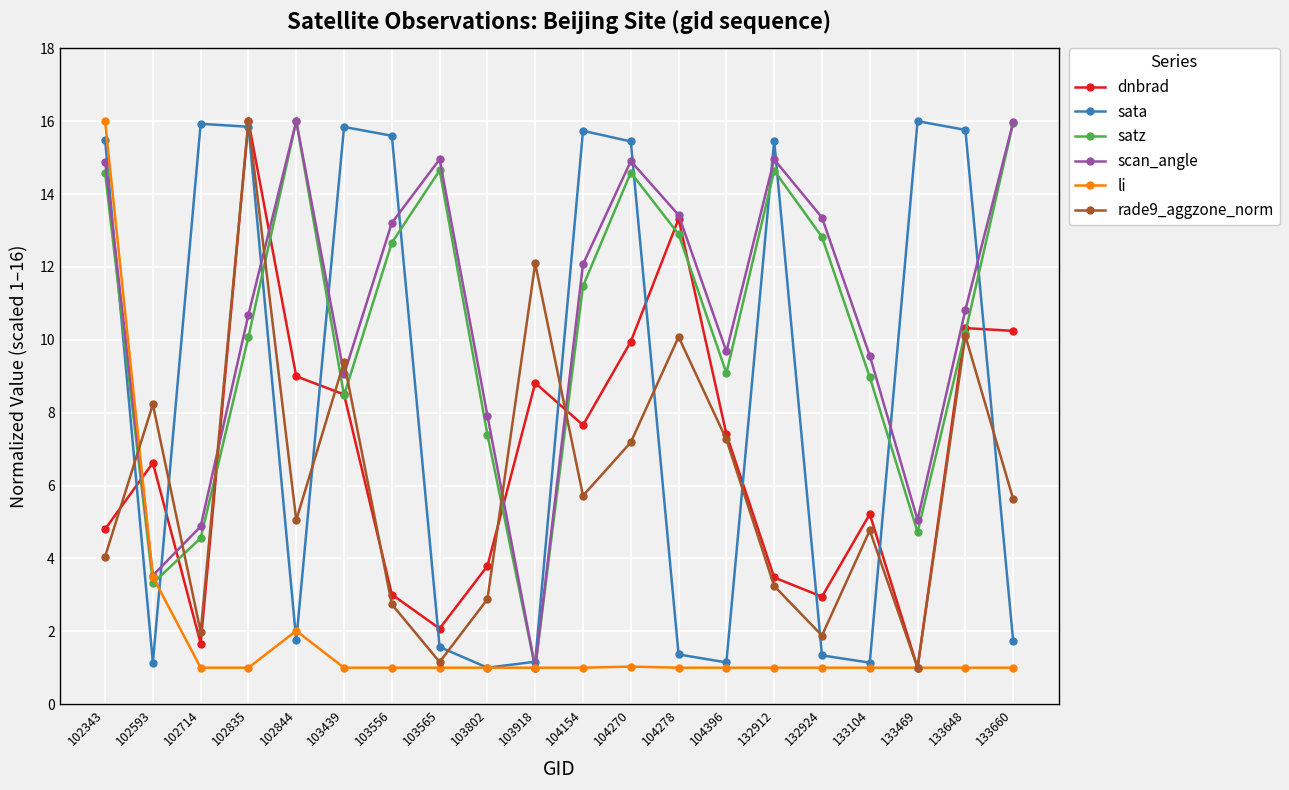

What is the difference between the maximum and minimum values in the rade9_aggzone_norm series?

15.0